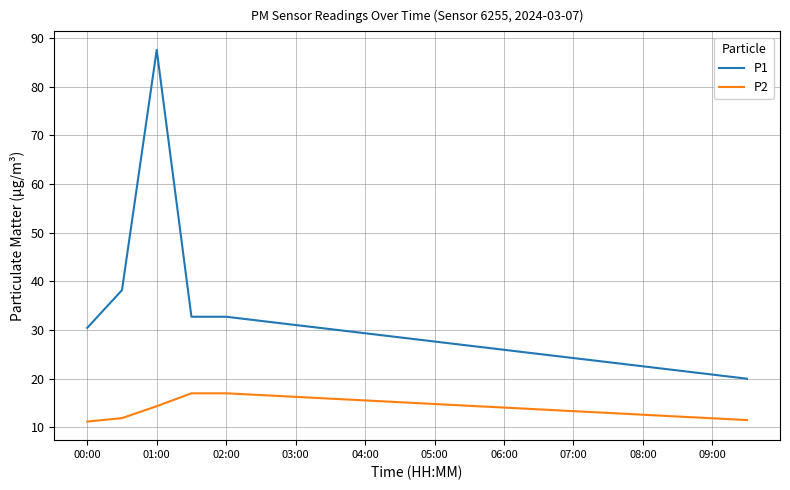

True or false: P1 has more than 0 points higher than both neighbors.

True